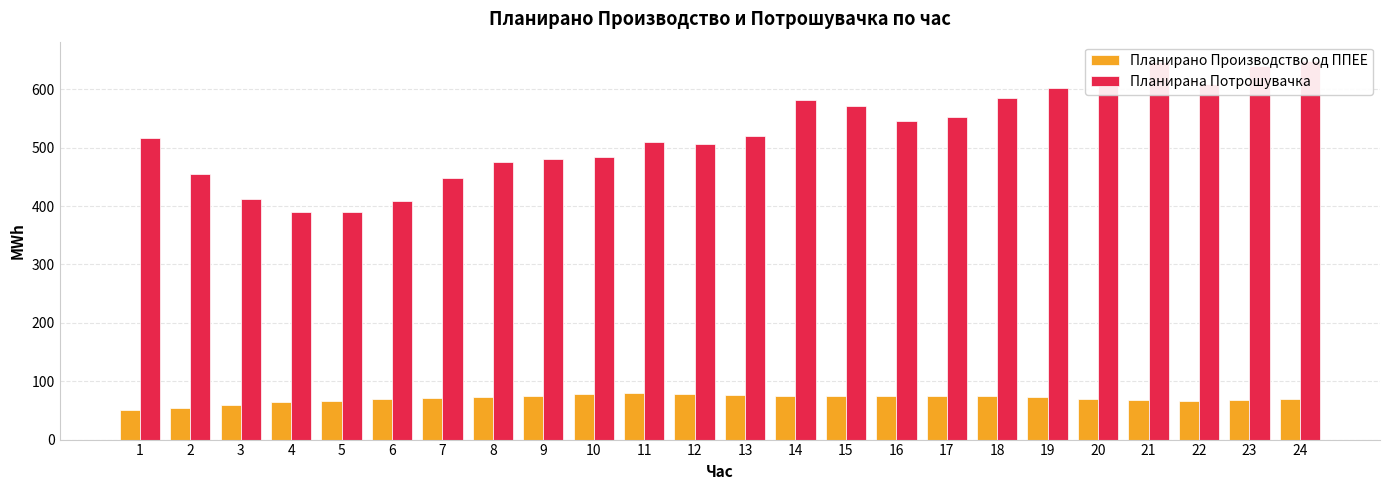

Which series has the widest spread of values?

Планирана Потрошувачка